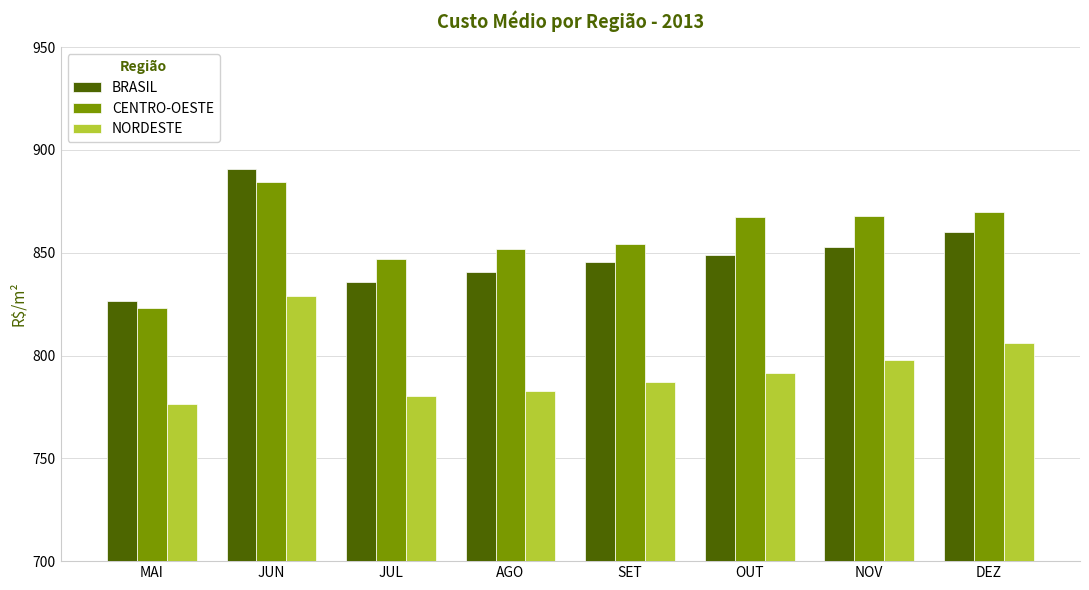

What is the average value of the BRASIL series?

850.1